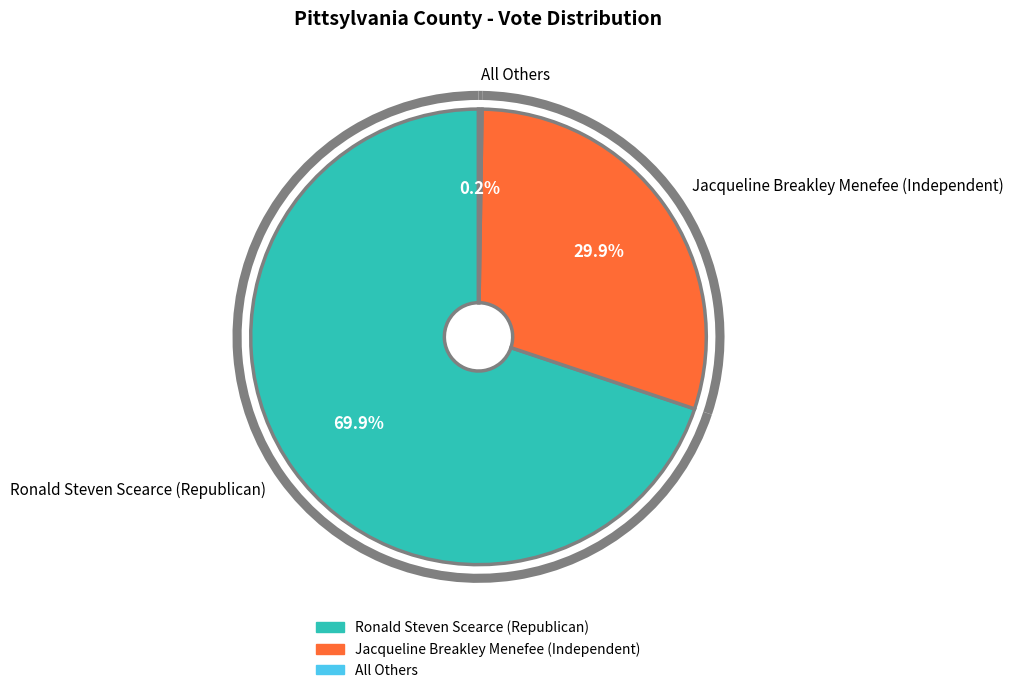

To the nearest percent, what percentage of the pie is Ronald Steven Scearce (Republican)?

70%